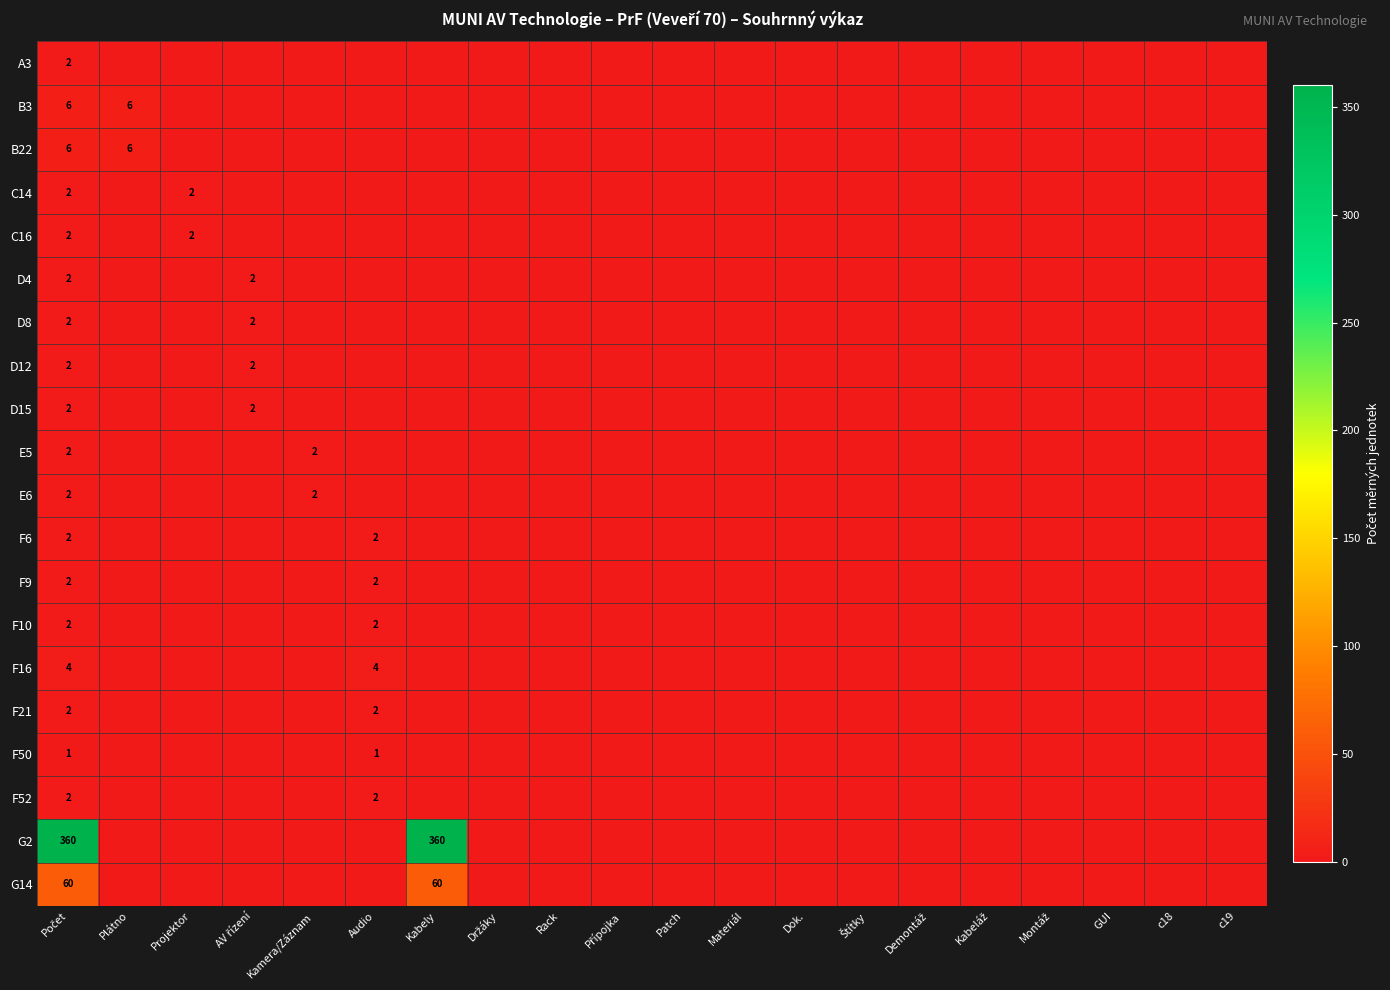

How many distinct data groups are displayed?

20